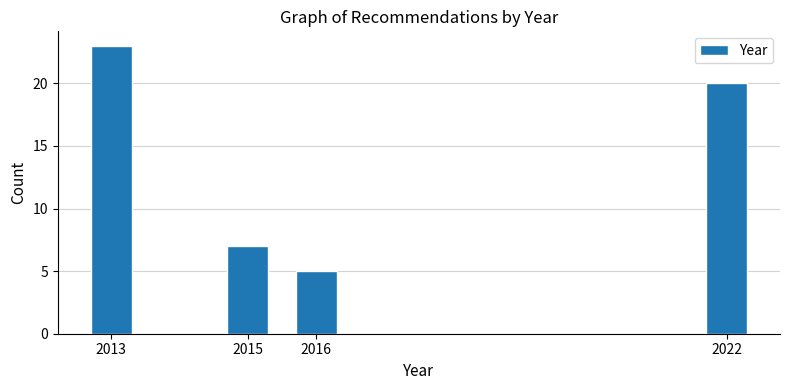

Reading right to left, what are all the values shown in this chart?

20	5	7	23